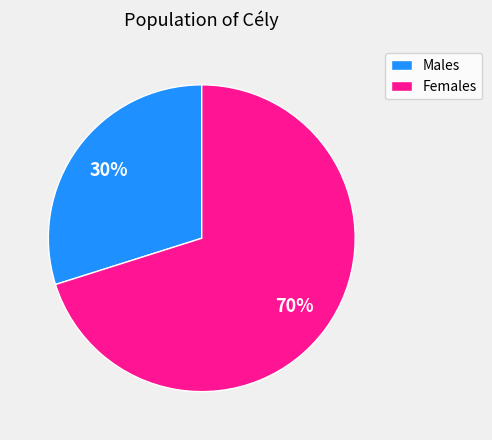

Is the sum of Males and Females greater than half?

Yes